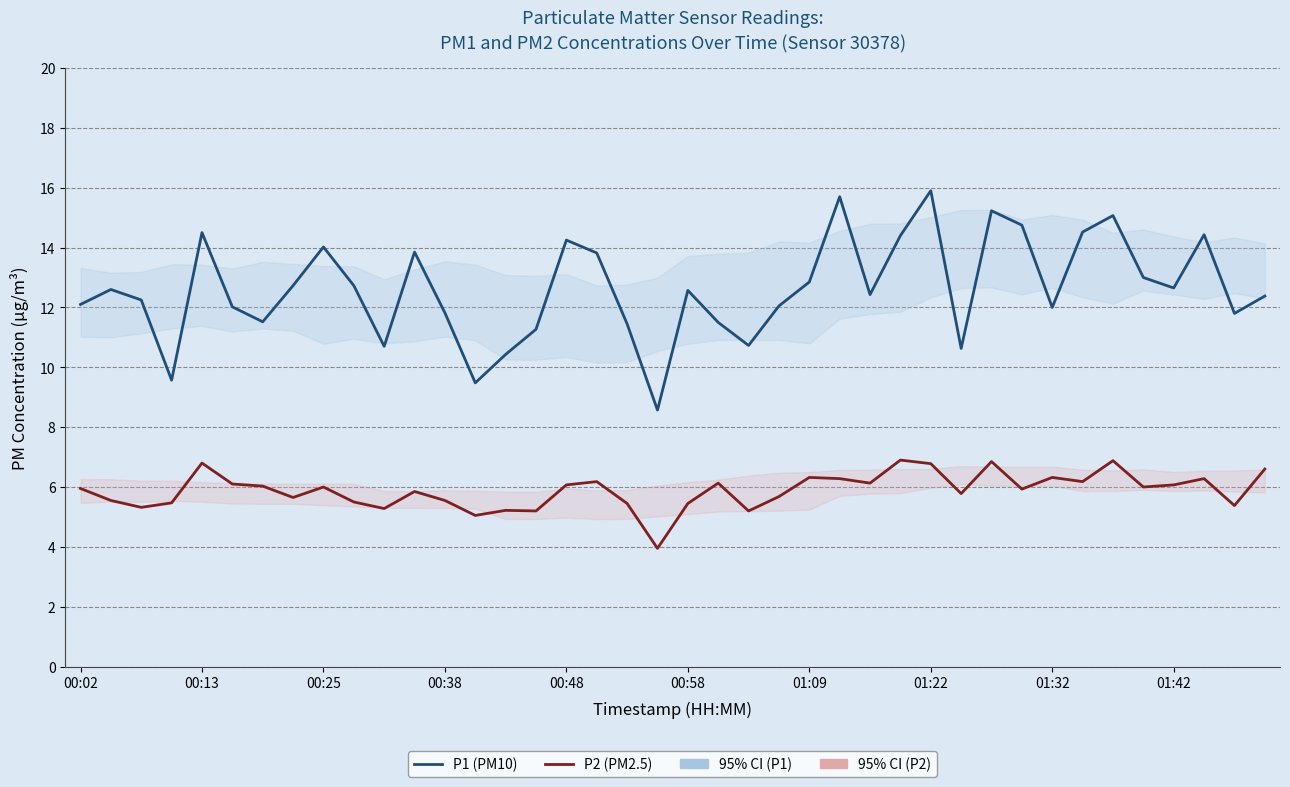

True or false: P1 (PM10) and P2 (PM2.5) intersect in this chart.

False